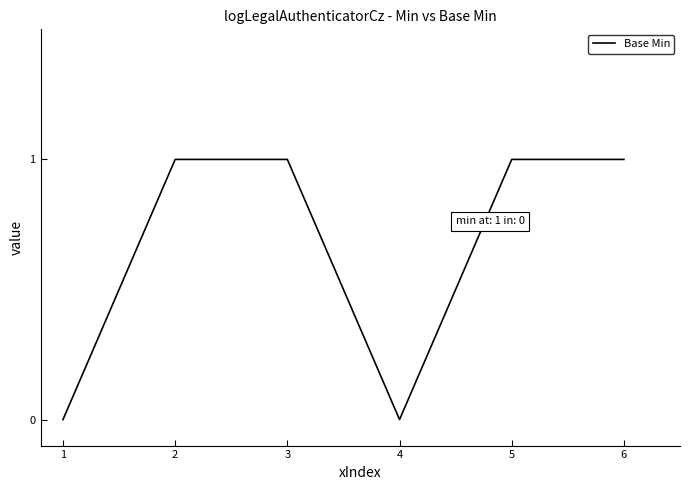

How many lines are shown in the chart?

1